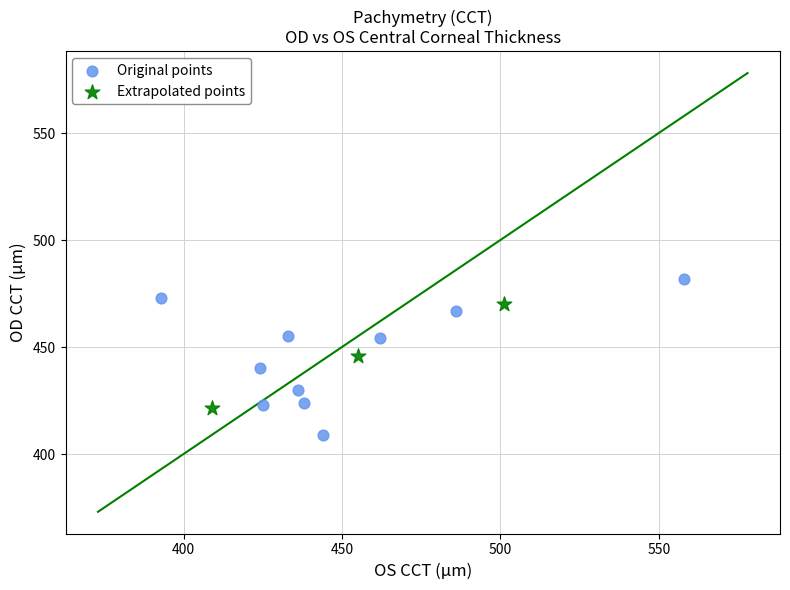

Which series reaches the maximum Y coordinate?

Original points